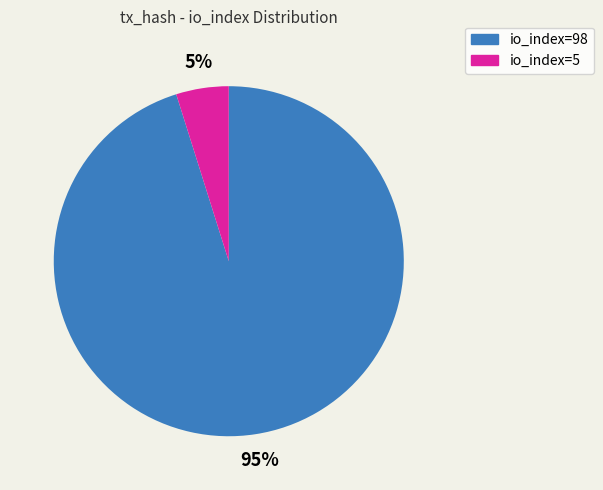

Rank the categories by value from highest to lowest.

io_index=98, io_index=5